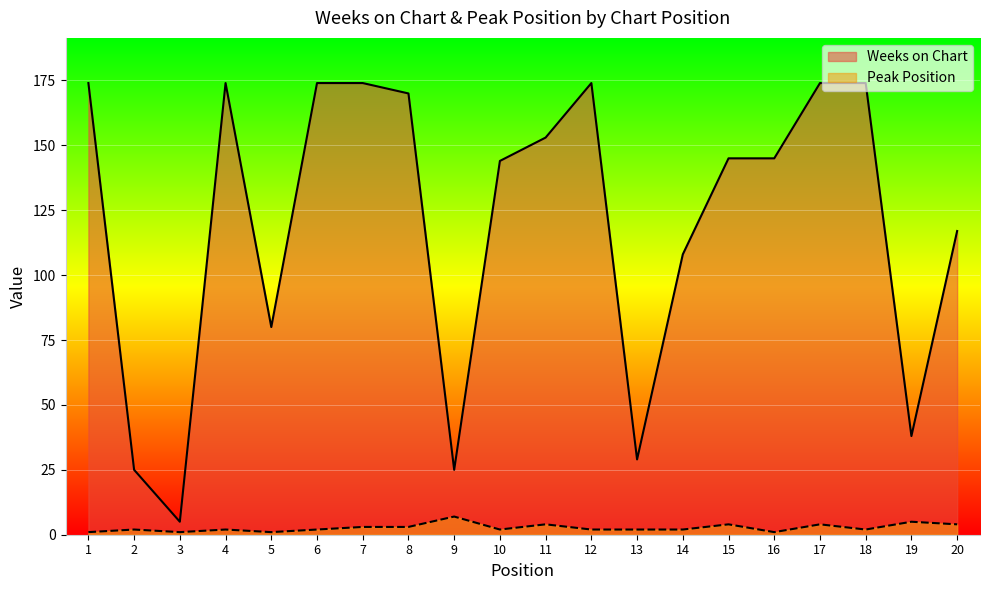

At which category does Weeks on Chart reach its first local peak?

4